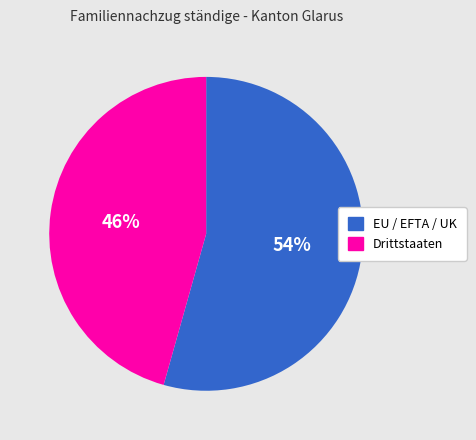

How many slices are in this pie chart?

2